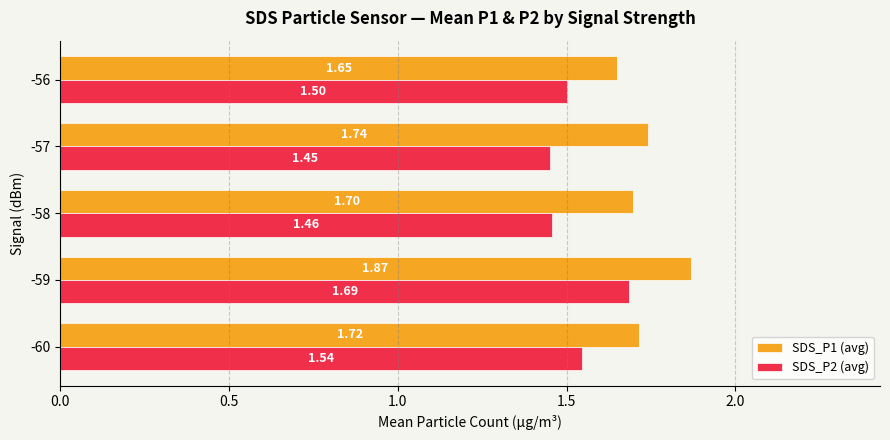

What is the sum of all SDS_P2 (avg) values?

7.6